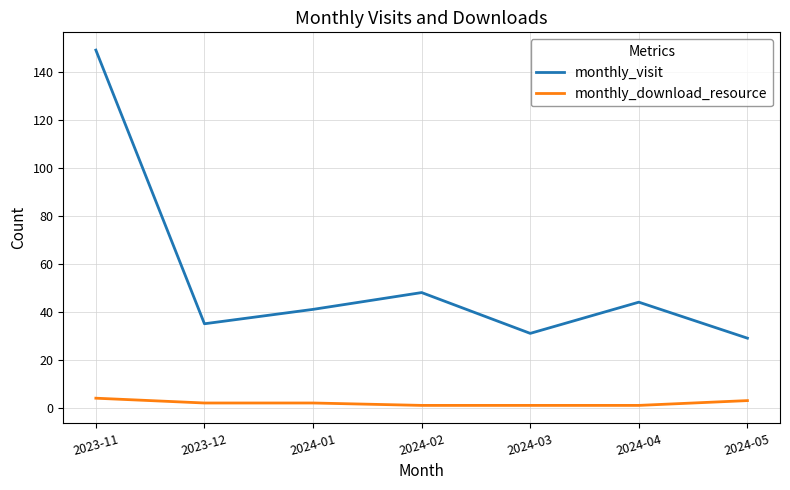

How many categories are shown in the chart?

7